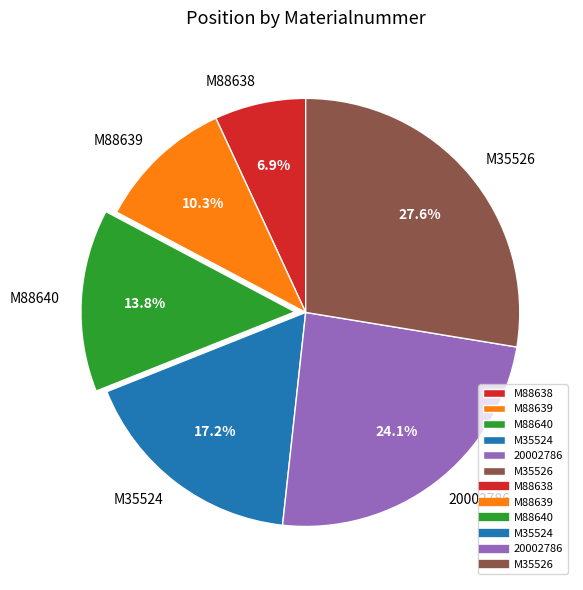

Does any single category account for the majority?

No